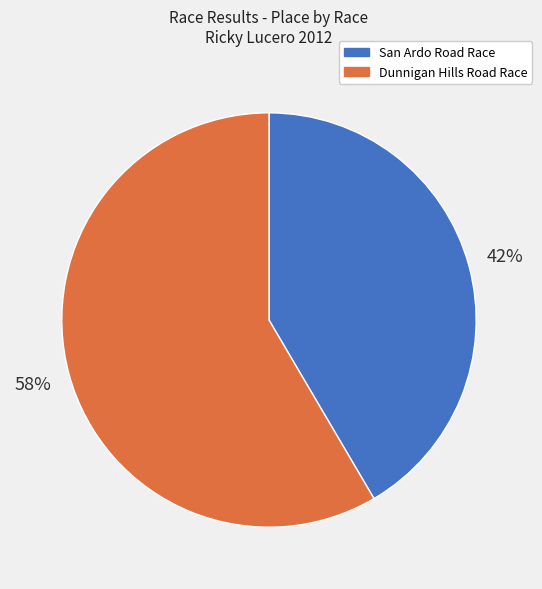

Is it true that Dunnigan Hills Road Race is 67% of the pie?

False